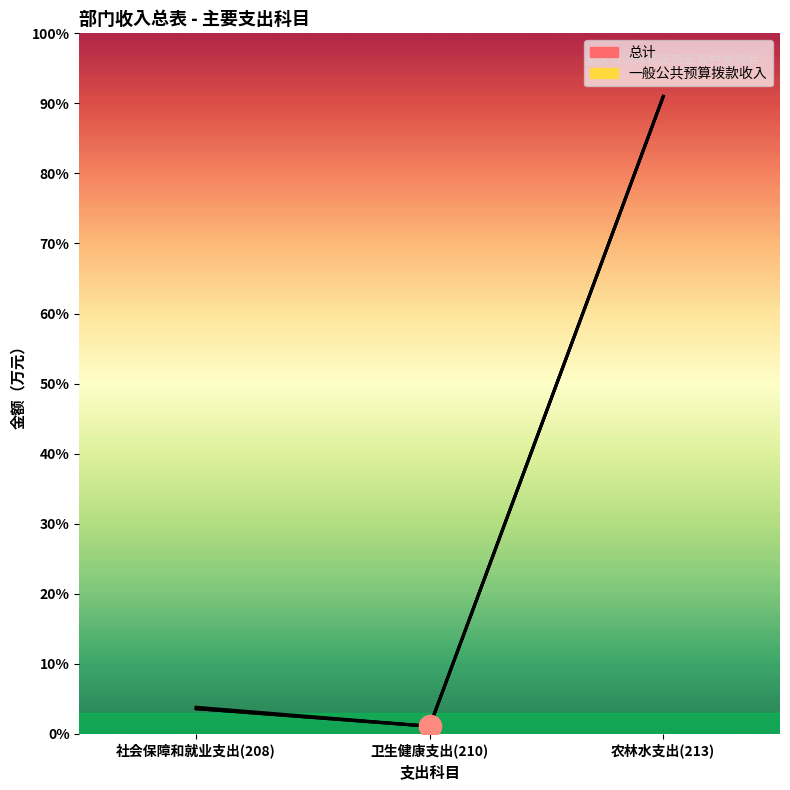

Which has a higher value, 社会保障和就业支出(208) or 卫生健康支出(210)?

社会保障和就业支出(208)